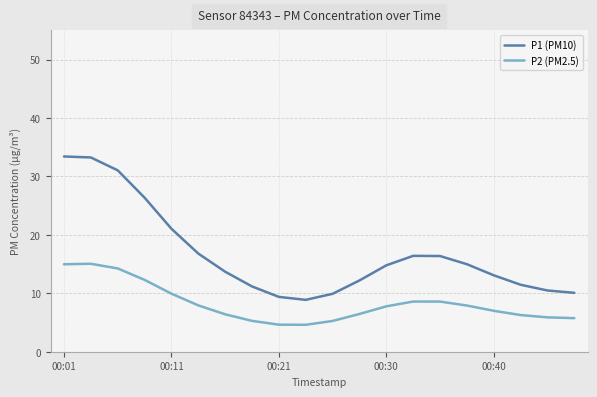

What is the minimum value shown in the chart?

4.6